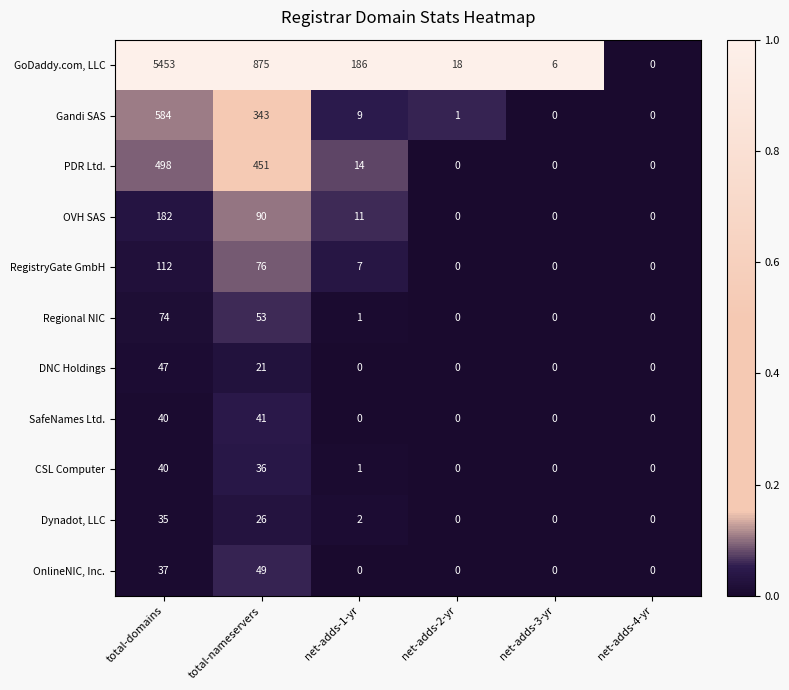

At which category is the sum across all series the highest?

total-domains